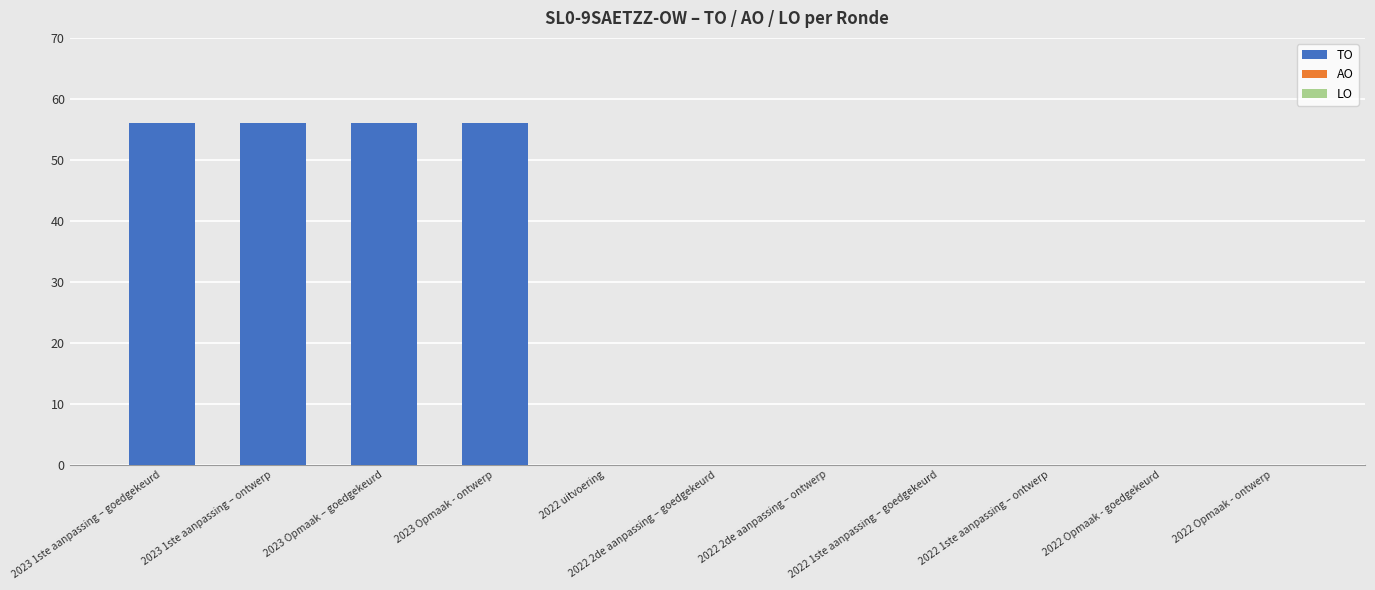

What is the sum of all values?

224